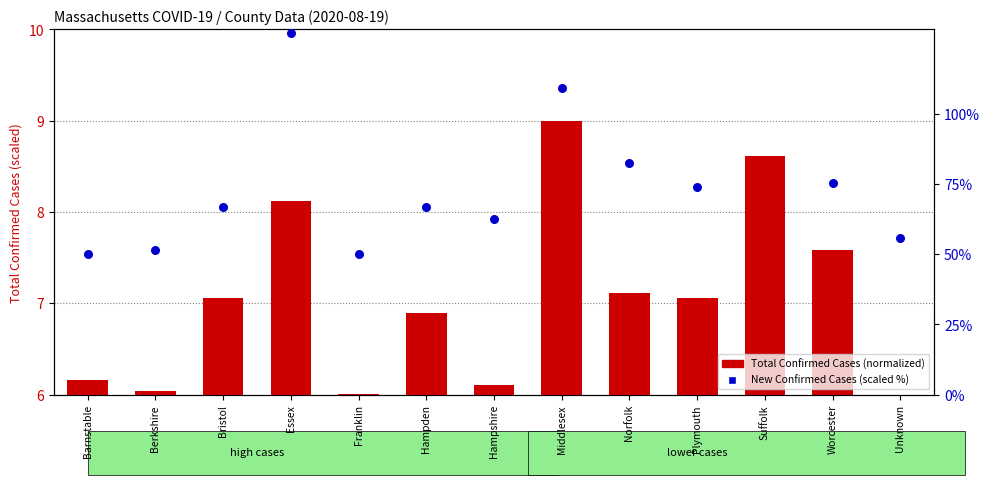

Which series contains the lowest Y value?

Total Confirmed Cases (normalized)